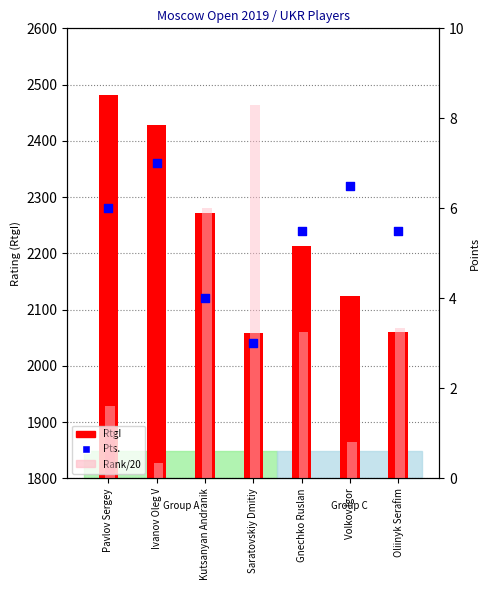

Which series has the widest spread of Y values?

RtgI